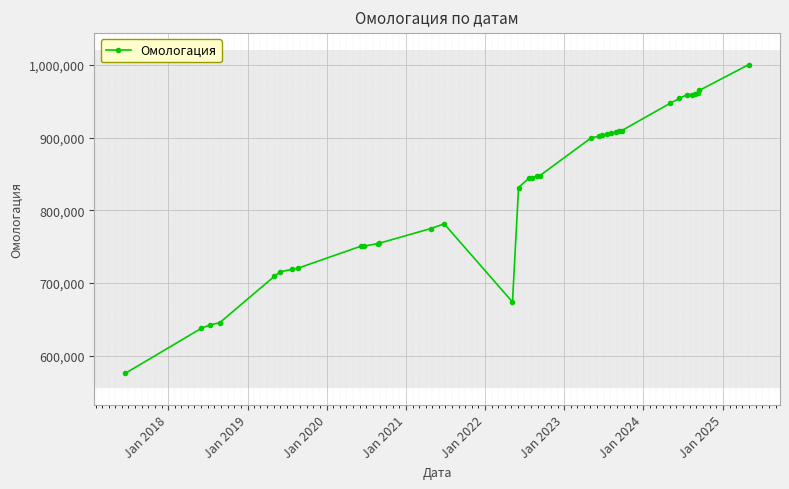

True or false: the data has more than 0 interior local peaks.

True